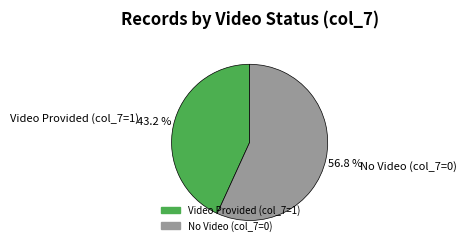

What is the ratio of the value at Video Provided (col_7=1) to the value at No Video (col_7=0)?

0.8